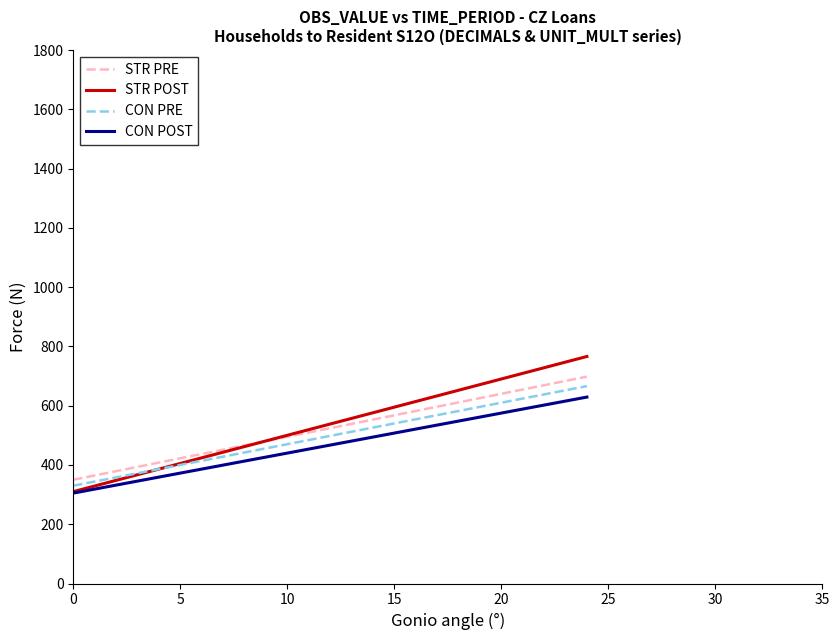

Which series has the largest range (max minus min)?

STR POST